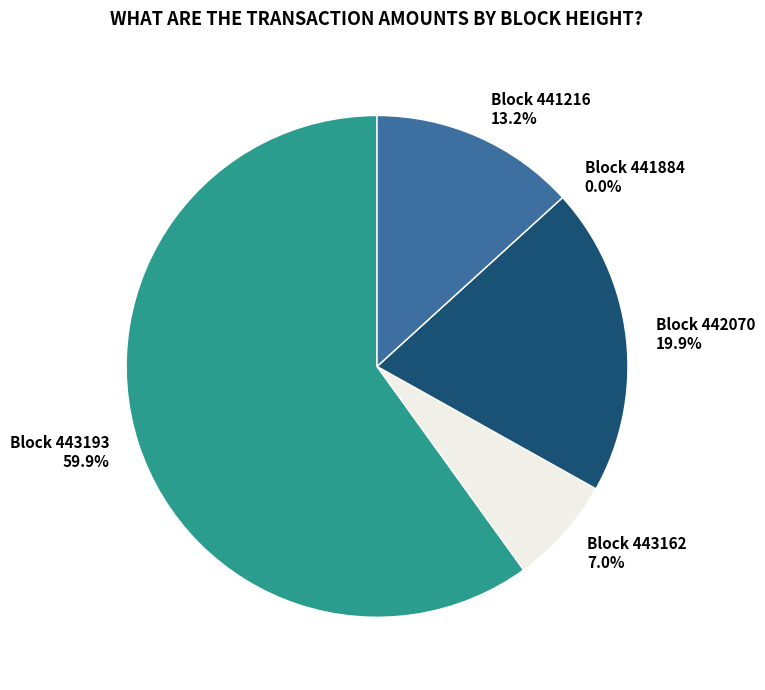

What is the smallest slice in the pie chart?

Account Update
441884